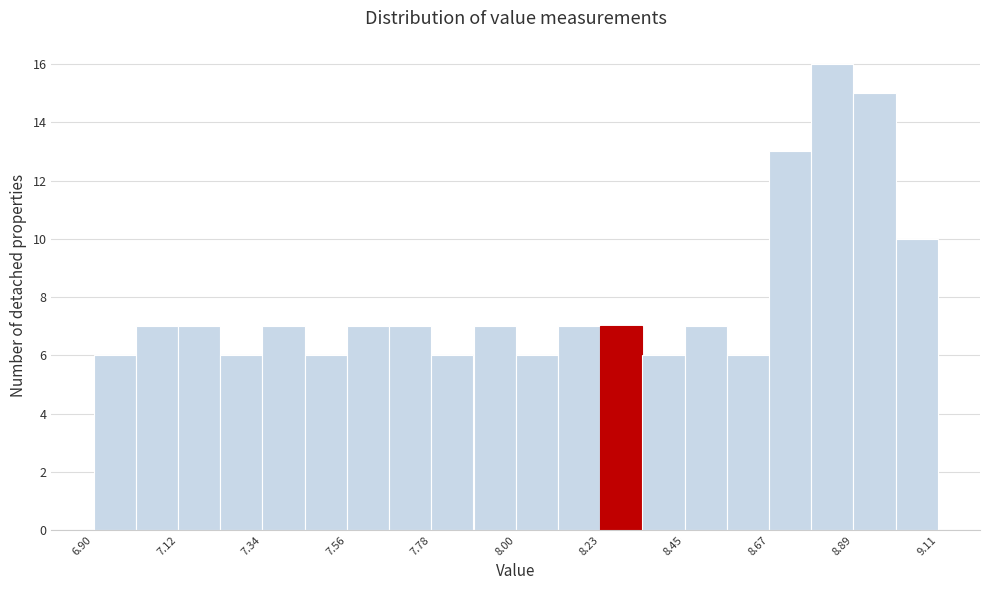

Around what value on the x-axis is the tallest bar? Give the approximate position of its centre, as read against the axis.

8.85